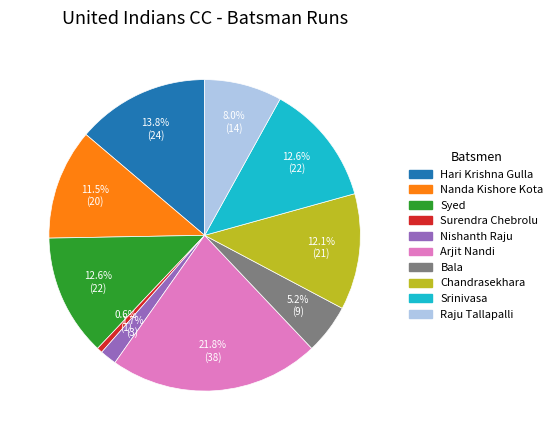

Is there a majority slice in this chart?

No